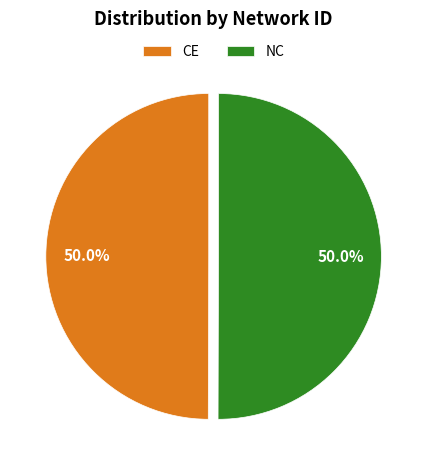

True or false: CE accounts for 50% of the total.

True